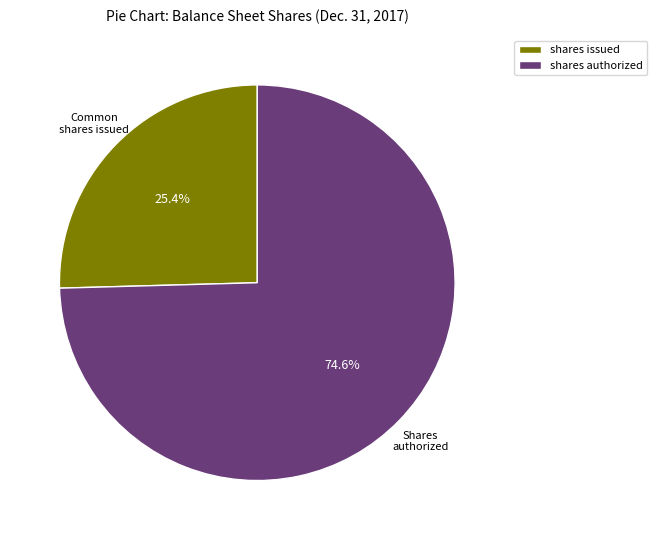

Which category has the biggest portion of the pie?

shares authorized